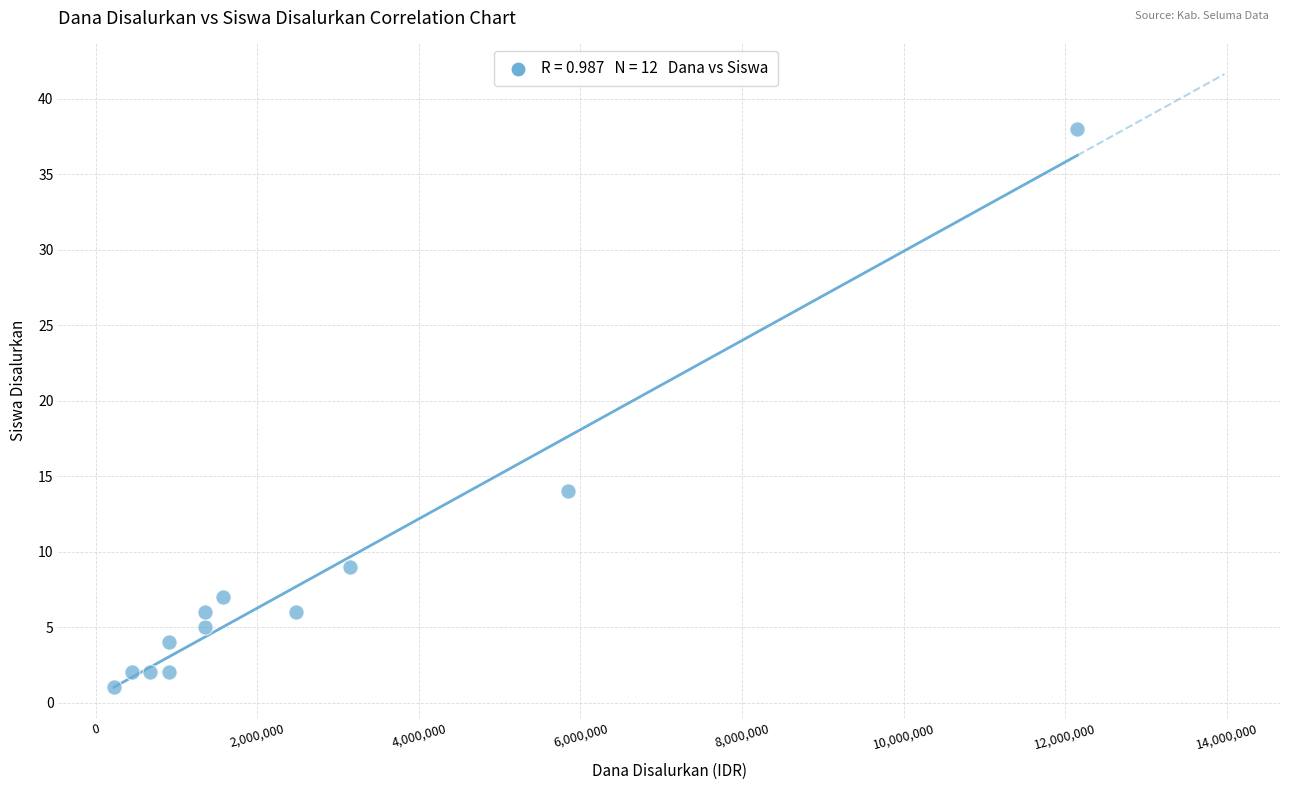

What is the range of X values (max minus min)?

11925000